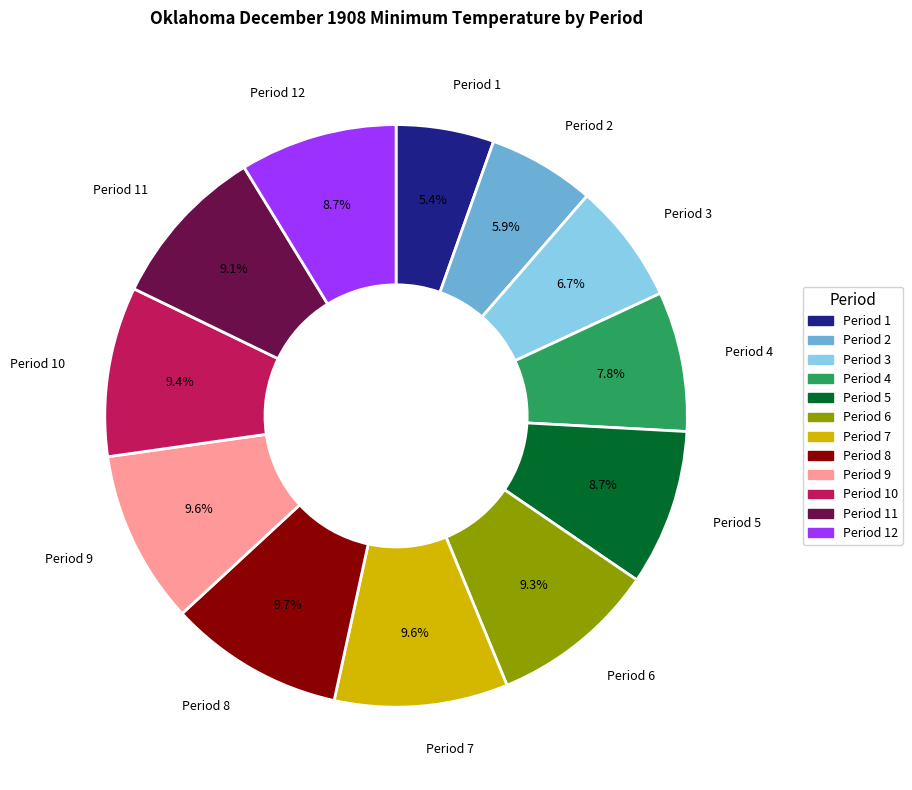

Is there a majority slice in this chart?

No